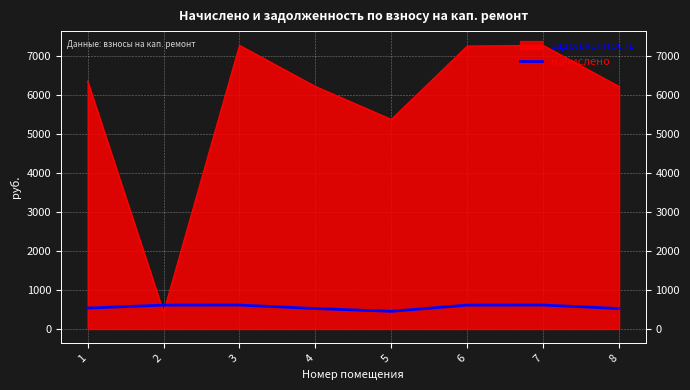

How many points are higher than both their immediate neighbors (excluding endpoints)?

2